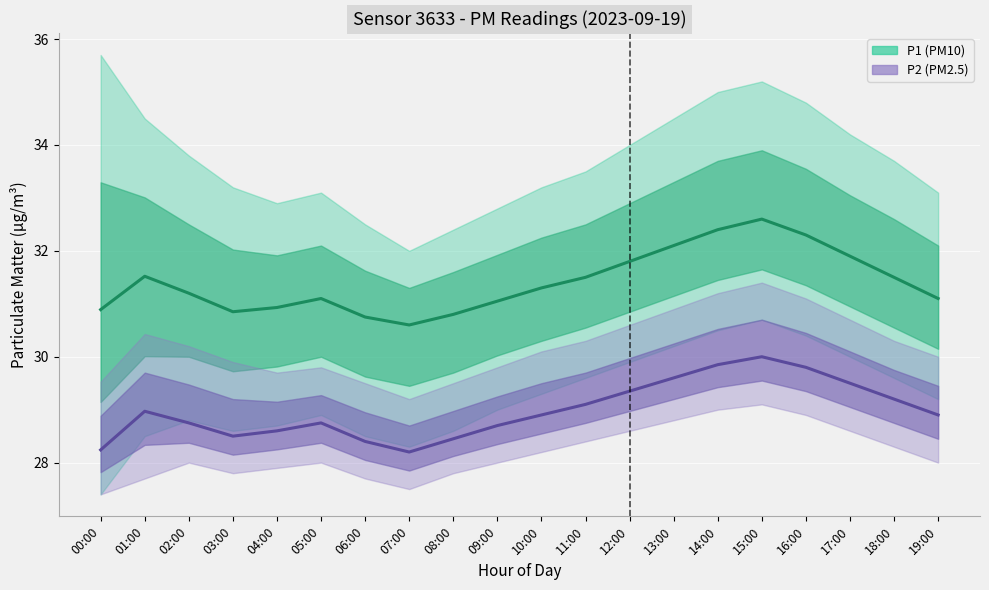

Reading left to right, transcribe all the data shown in this chart.

P1 Mean: 00:00=30.9	01:00=31.5	02:00=31.2	03:00=30.9	04:00=30.9	05:00=31.1	06:00=30.8	07:00=30.6	08:00=30.8	09:00=31.1	10:00=31.3	11:00=31.5	12:00=31.8	13:00=32.1	14:00=32.4	15:00=32.6	16:00=32.3	17:00=31.9	18:00=31.5	19:00=31.1
P2 Mean: 00:00=28.2	01:00=29.0	02:00=28.8	03:00=28.5	04:00=28.6	05:00=28.8	06:00=28.4	07:00=28.2	08:00=28.4	09:00=28.7	10:00=28.9	11:00=29.1	12:00=29.4	13:00=29.6	14:00=29.9	15:00=30.0	16:00=29.8	17:00=29.5	18:00=29.2	19:00=28.9